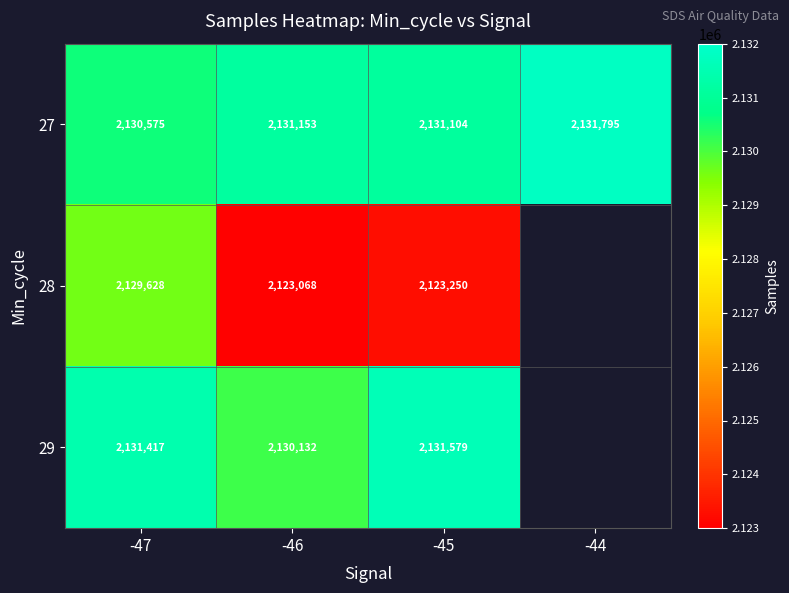

Between -47 and -45, which is larger?

-45